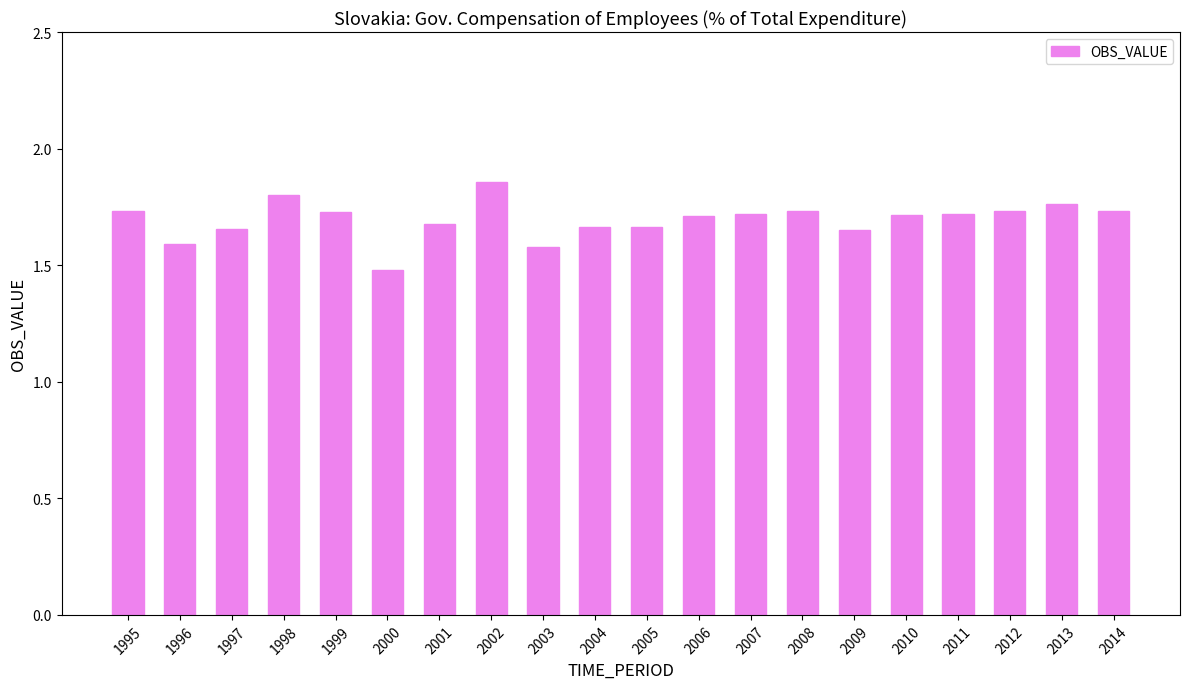

How many distinct data groups are displayed?

1